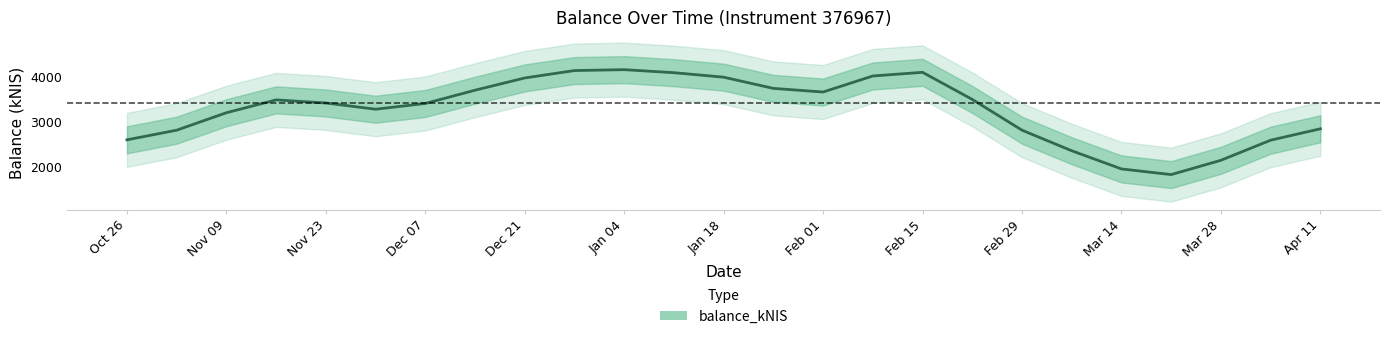

How many lines are shown in the chart?

1